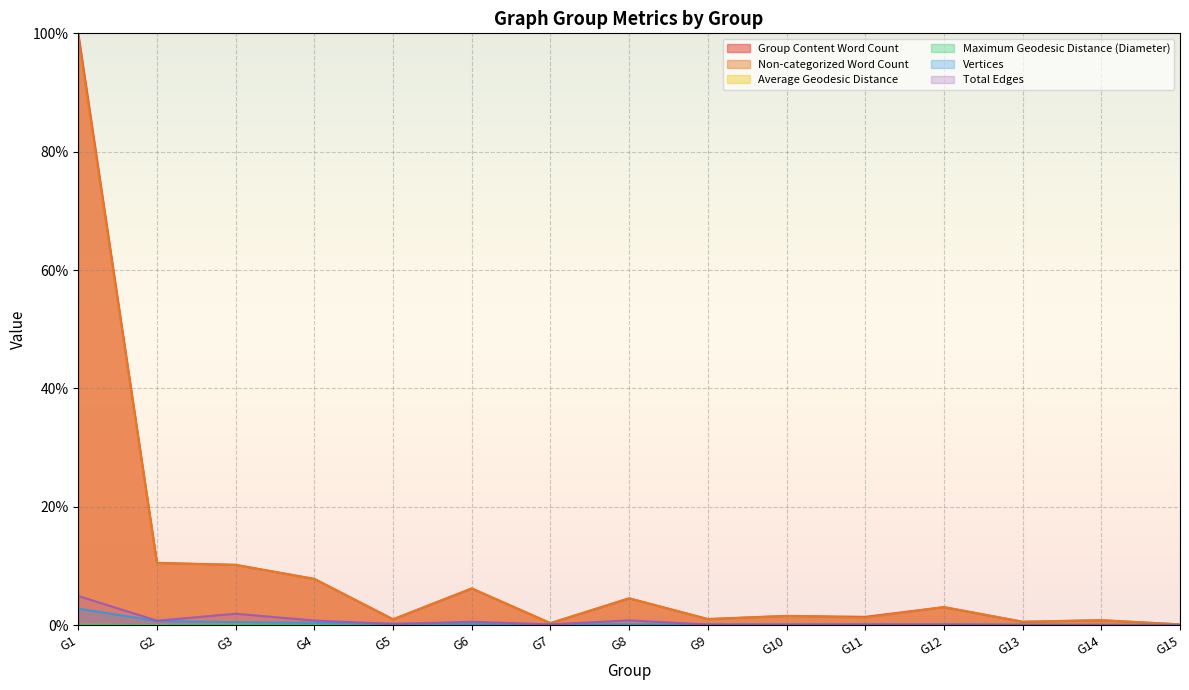

What is the maximum value for Group Content Word Count?

100.0